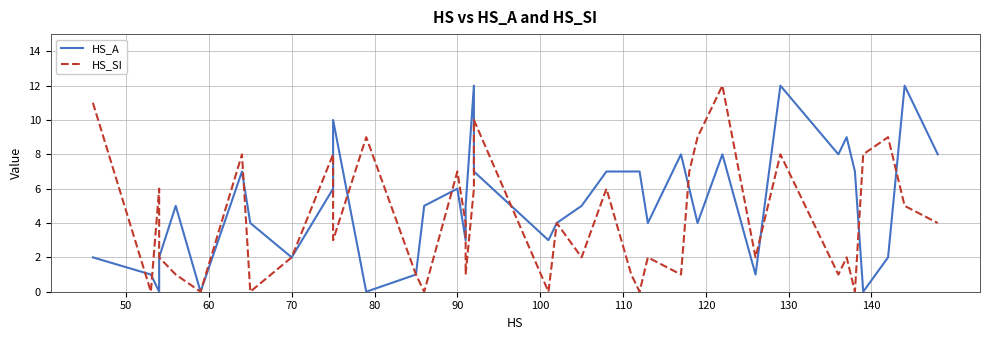

Reading left to right, transcribe all the data shown in this chart.

HS_A: 2	1	0	2	5	0	7	4	2	6	10	0	1	5	6	3	5	12	8	7	3	4	5	7	7	7	4	8	6	4	8	1	12	8	9	7	0	2	12	8
HS_SI: 11	0	6	2	1	0	8	0	2	8	3	9	1	0	7	4	1	6	7	10	0	4	2	6	1	0	2	1	7	9	12	2	8	1	2	0	8	9	5	4